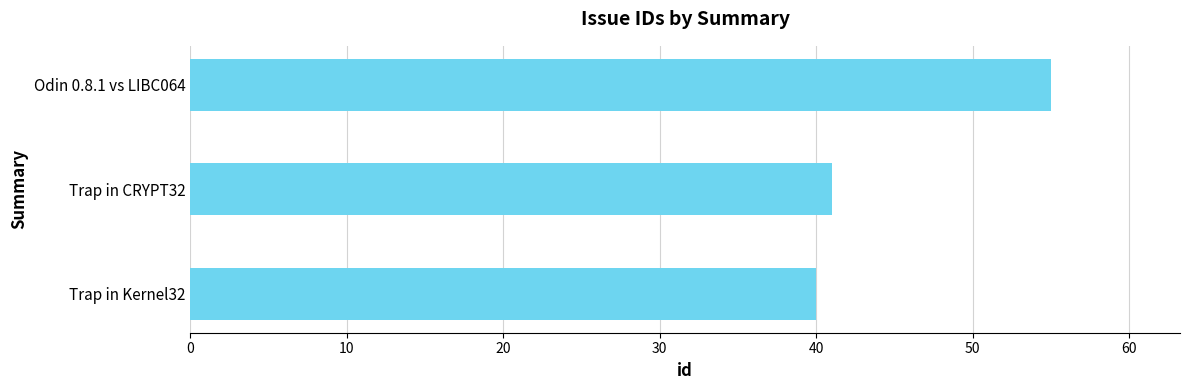

The chart shows a value of 40 at Trap in Kernel32. True or false?

True